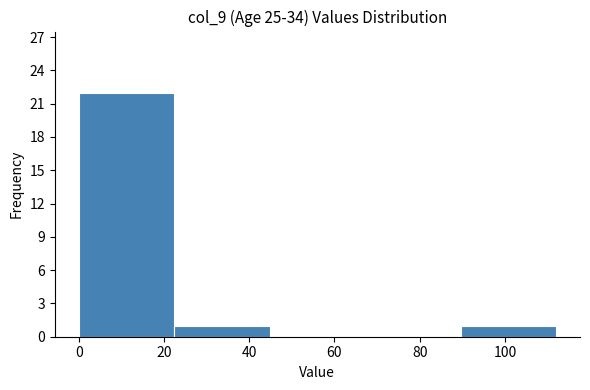

Reading left to right, list every bar in this chart as the range it spans on the x-axis followed by its height. Neither the bar edges nor the heights are printed on the chart, so give them approximately, as read against the axes.

0.0 to 22.4: 22
22.4 to 44.8: 1
44.8 to 67.2: 0
67.2 to 89.6: 0
89.6 to 112.0: 1